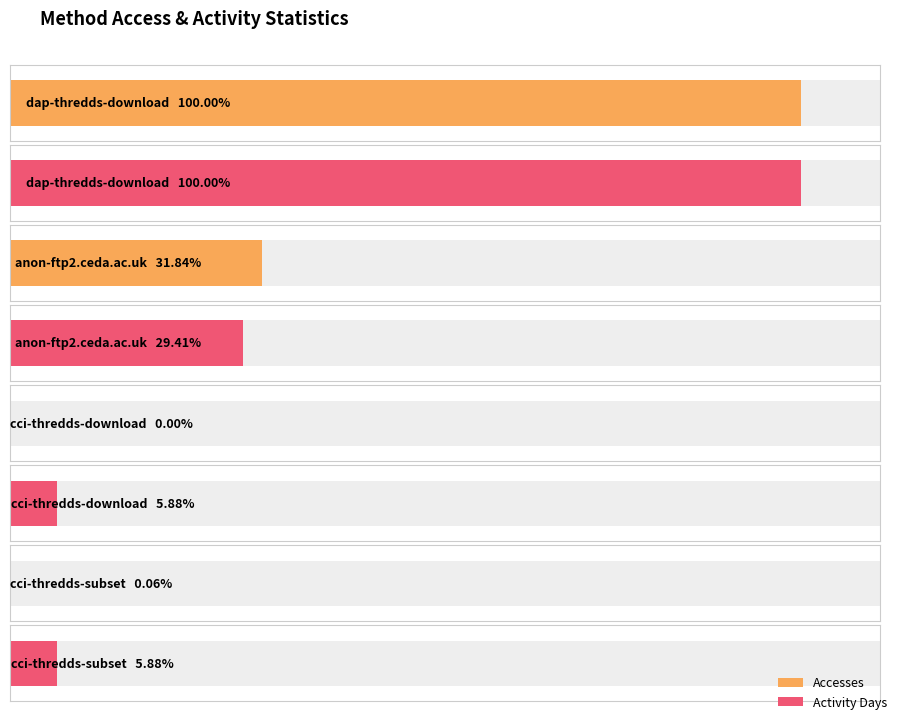

What are all the series names shown in the legend?

Accesses, Activity Days